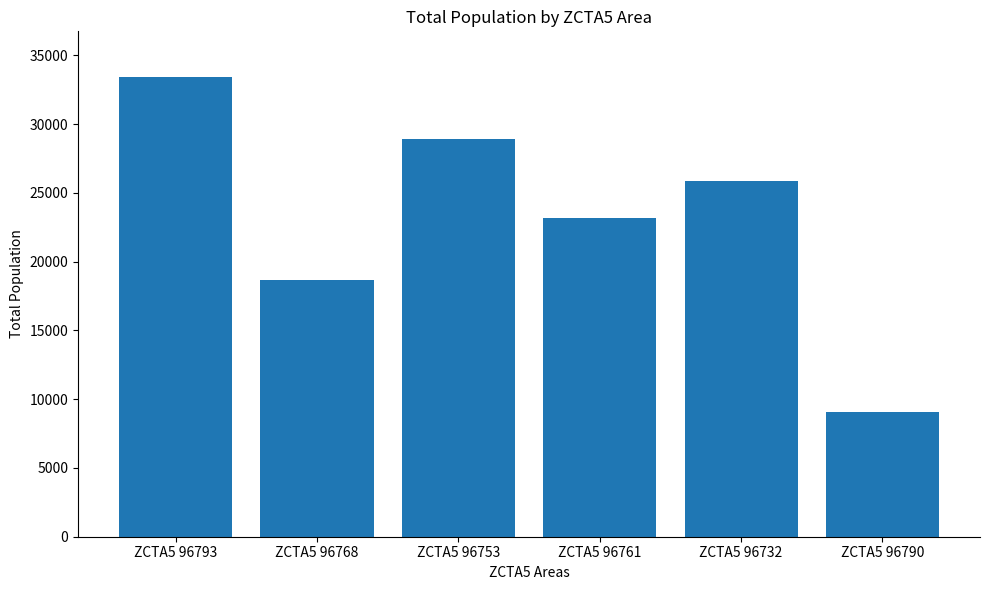

Count the values in the range 18662 to 28909.

4